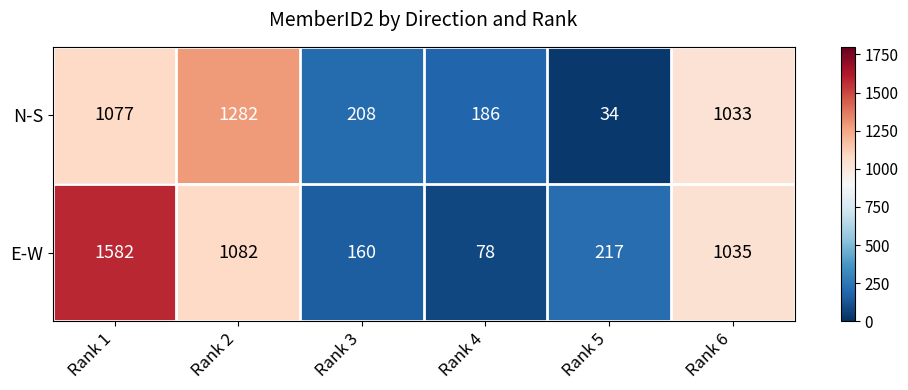

At which label does N-S first exceed 1033?

Rank 1